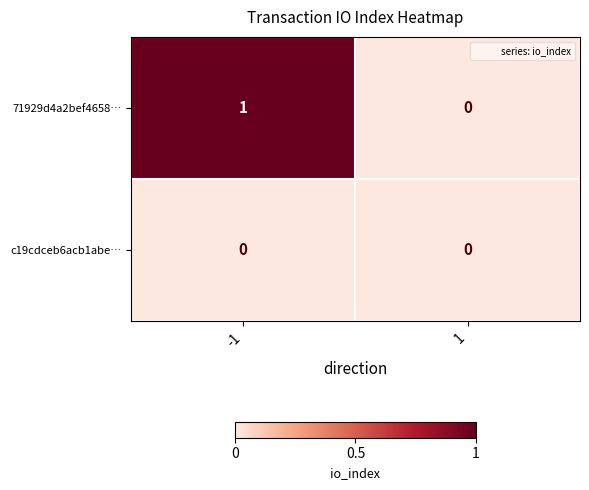

Is it true that 71929d4a2bef4658… equals 0 at 1?

True